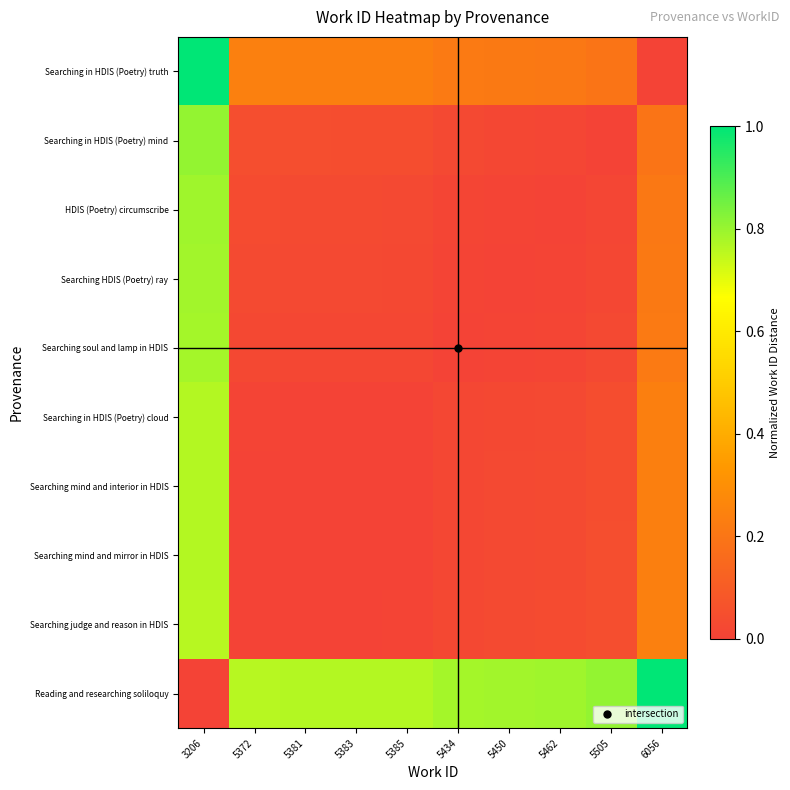

How many distinct data groups are displayed?

10